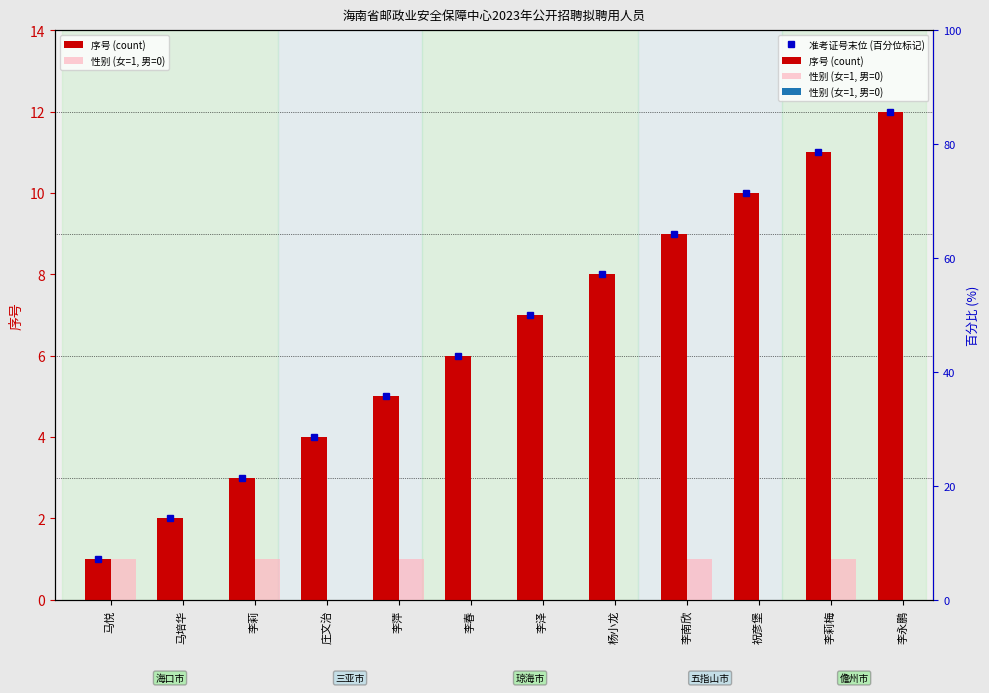

The 性别 (女=1, 男=0) series shows 2 at 李莉. True or false?

False